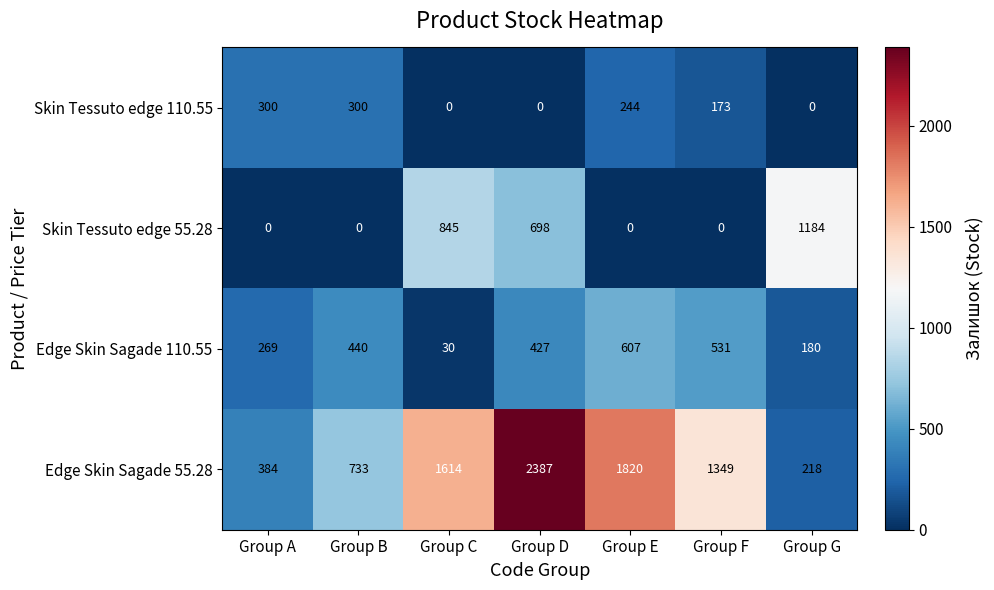

At how many categories does at least one series exceed 1399?

3